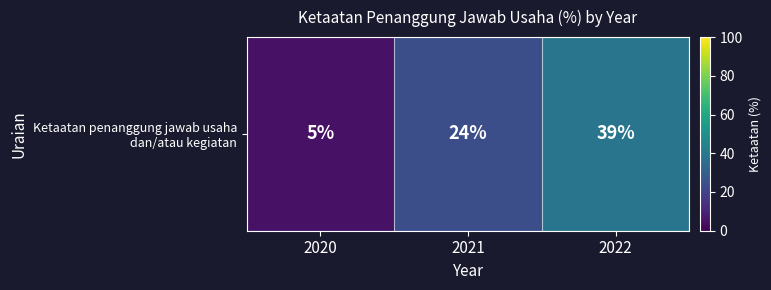

Rank the categories by value from lowest to highest.

2020, 2021, 2022